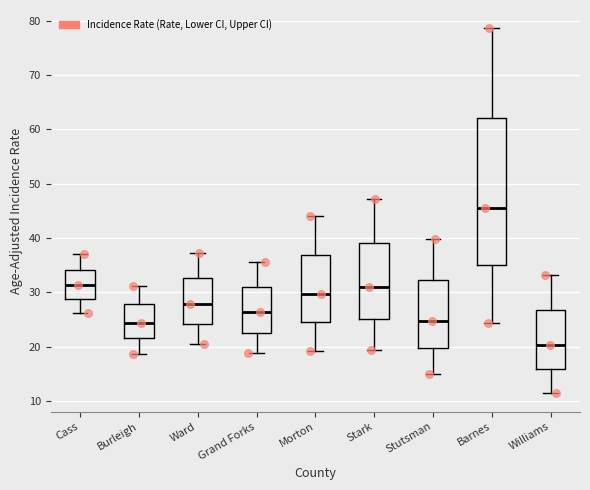

Reading left to right, transcribe this box plot: for each box, give where its median line is, the range the box spans, and where its two whiskers end, as read against the y-axis. The values are not printed on the chart, so give them approximately, as read against the axis.

Cass: median 31, box 29 to 34, whiskers 26 to 37
Burleigh: median 24, box 22 to 28, whiskers 19 to 31
Ward: median 28, box 24 to 33, whiskers 20 to 37
Grand Forks: median 26, box 23 to 31, whiskers 19 to 36
Morton: median 30, box 24 to 37, whiskers 19 to 44
Stark: median 31, box 25 to 39, whiskers 19 to 47
Stutsman: median 25, box 20 to 32, whiskers 15 to 40
Barnes: median 46, box 35 to 62, whiskers 24 to 79
Williams: median 20, box 16 to 27, whiskers 11 to 33